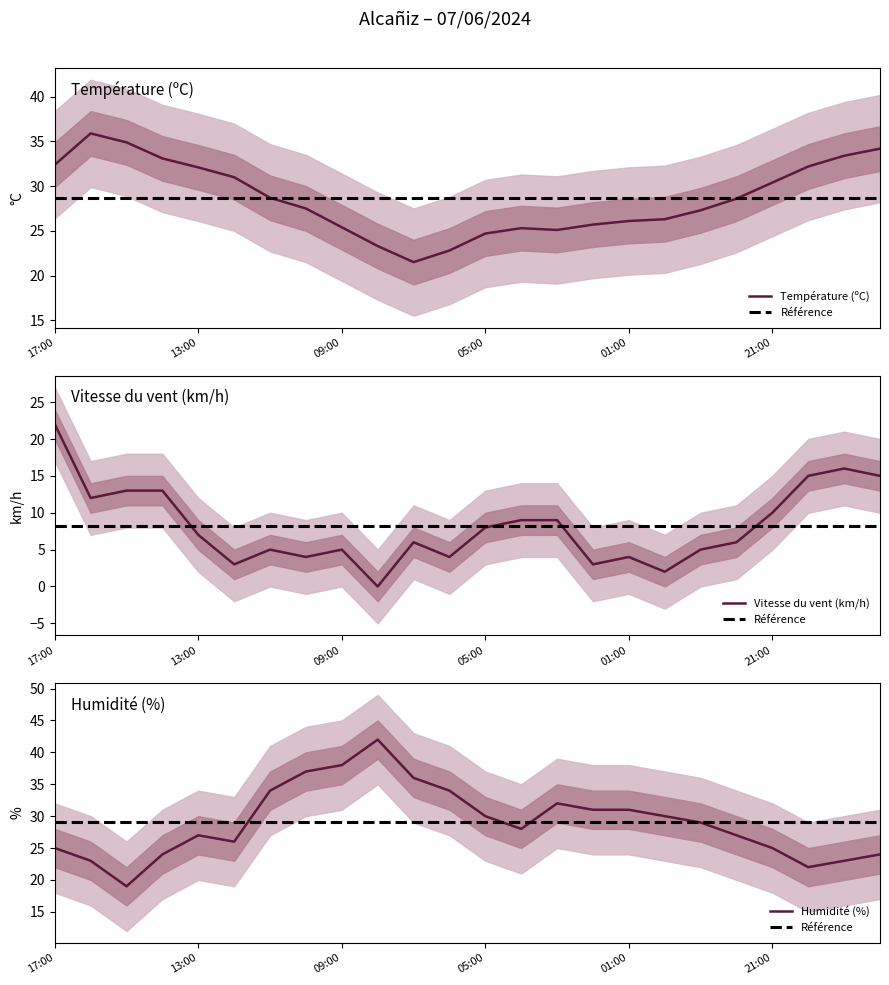

What is the label of the 15th point from the right?

08:00